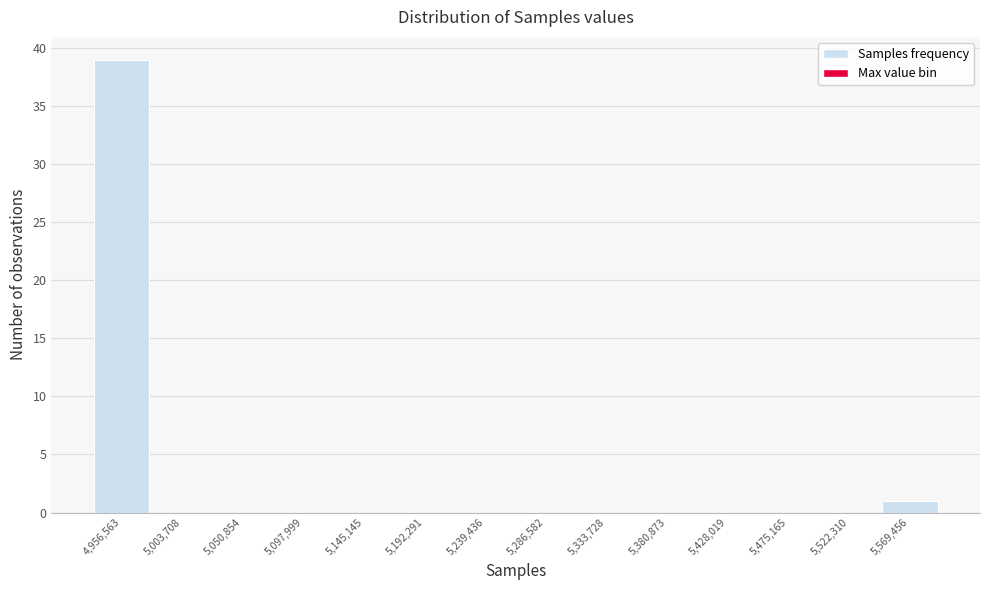

Reading left to right, extract all data points from this chart.

4,956,563=39	5,003,708=0	5,050,854=0	5,097,999=0	5,145,145=0	5,192,291=0	5,239,436=0	5,286,582=0	5,333,728=0	5,380,873=0	5,428,019=0	5,475,165=0	5,522,310=0	5,569,456=1